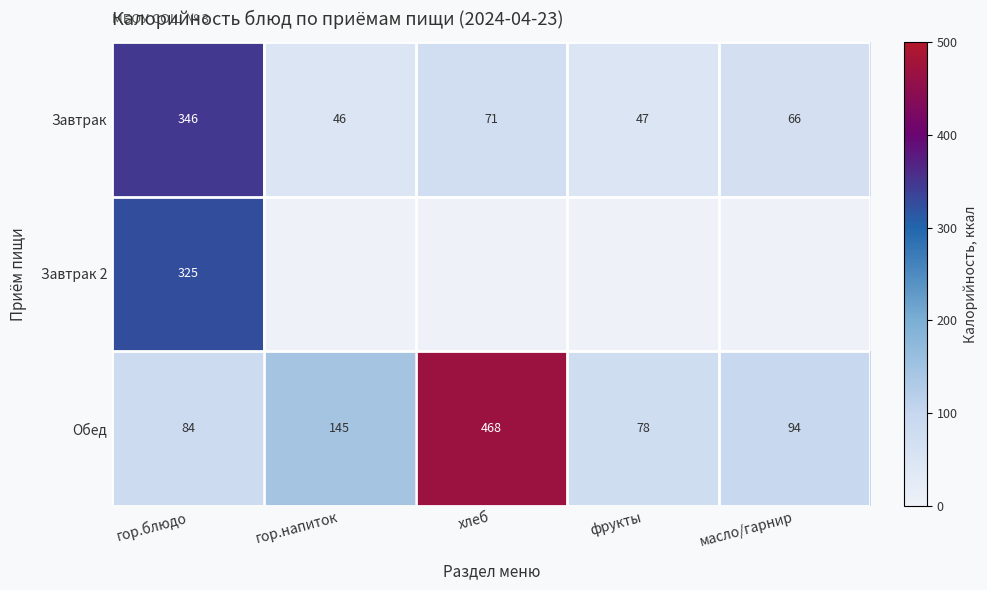

What is the difference between the Обед values at гор.блюдо and гор.напиток?

61